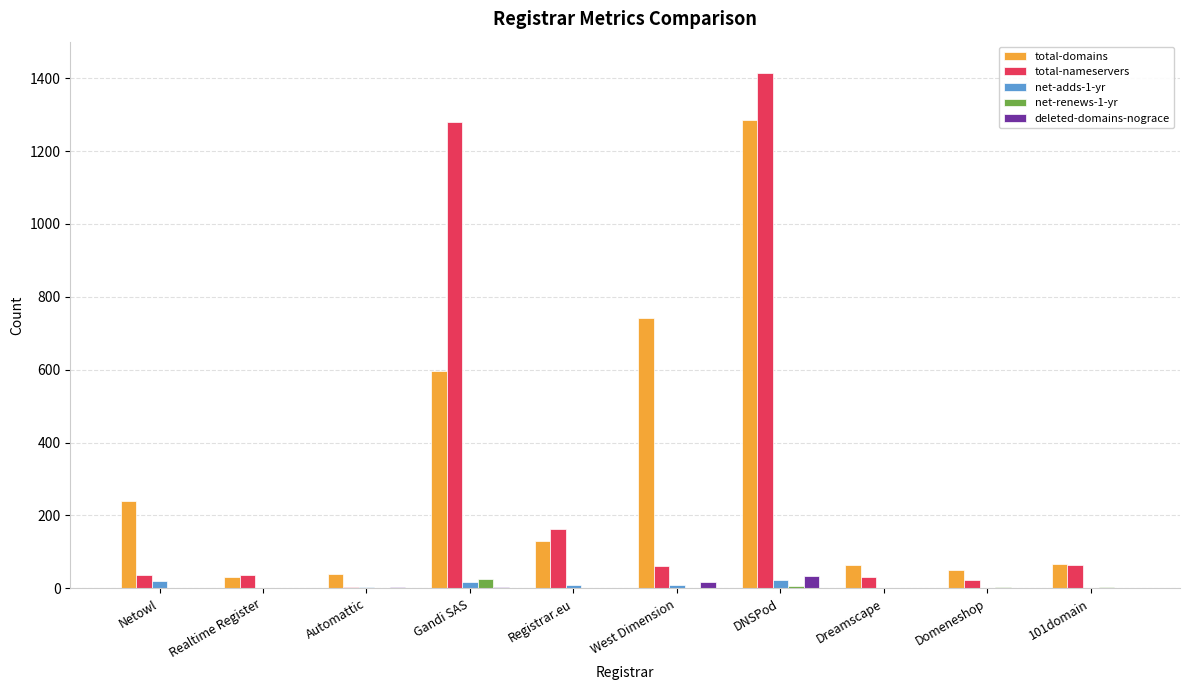

Which series changed the most between Netowl and Gandi SAS?

total-nameservers